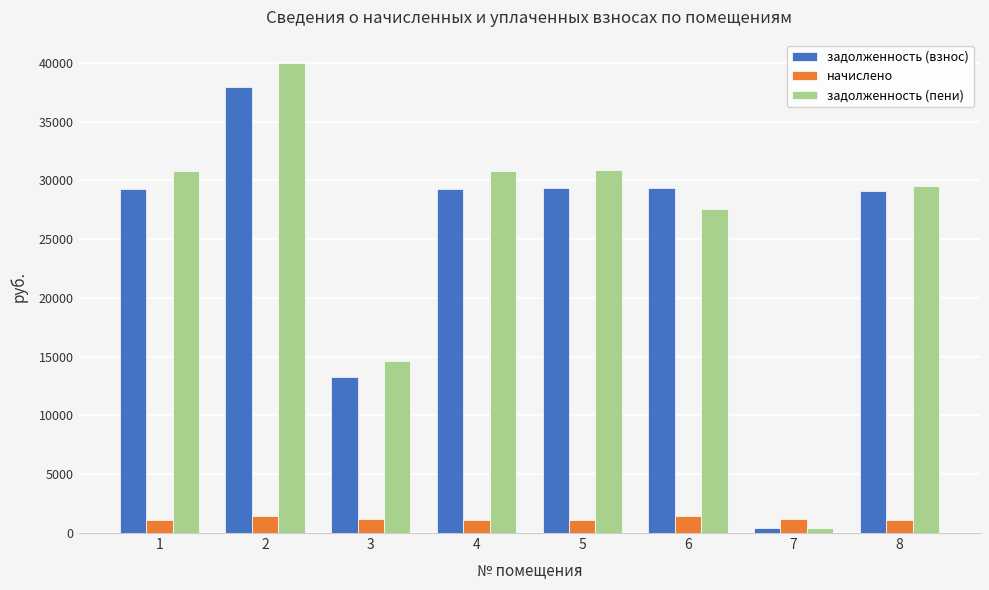

Between 6 and 8, which series saw the biggest shift?

задолженность (пени)